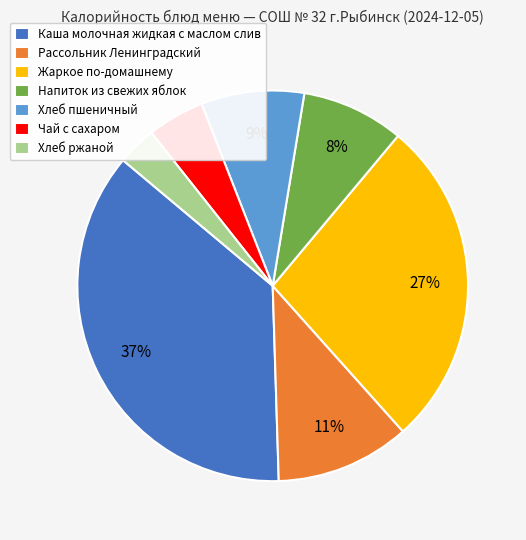

How many segments does this pie chart have?

7